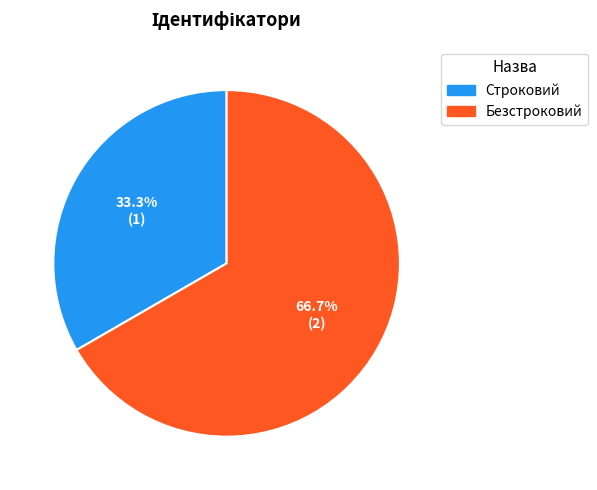

What is the largest slice in the pie chart?

Безстроковий